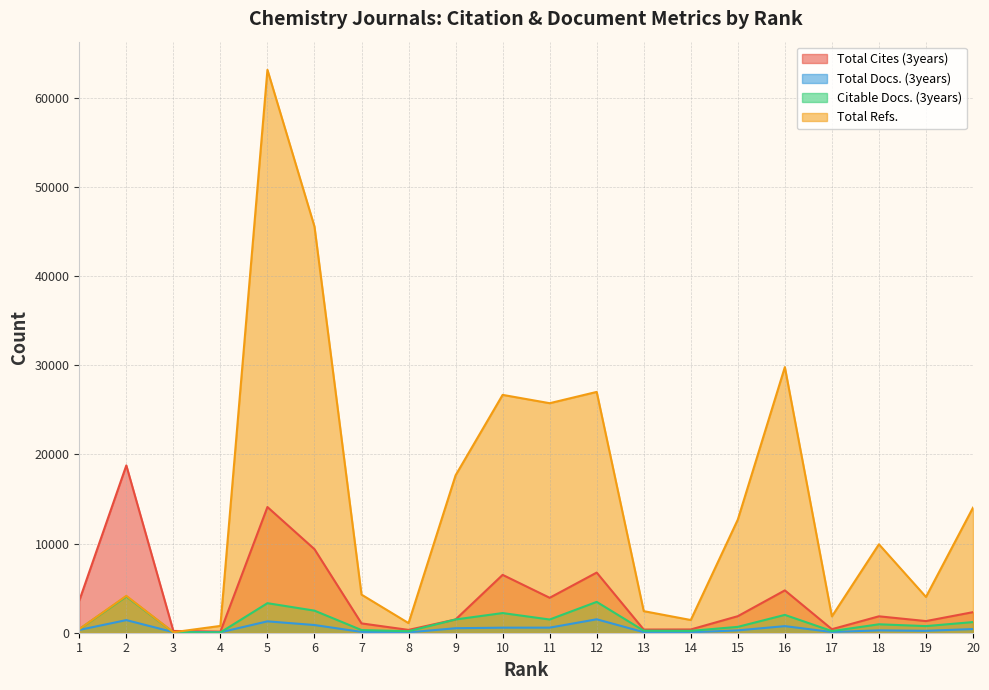

What is the sum of all Citable Docs. (3years) values?

25590